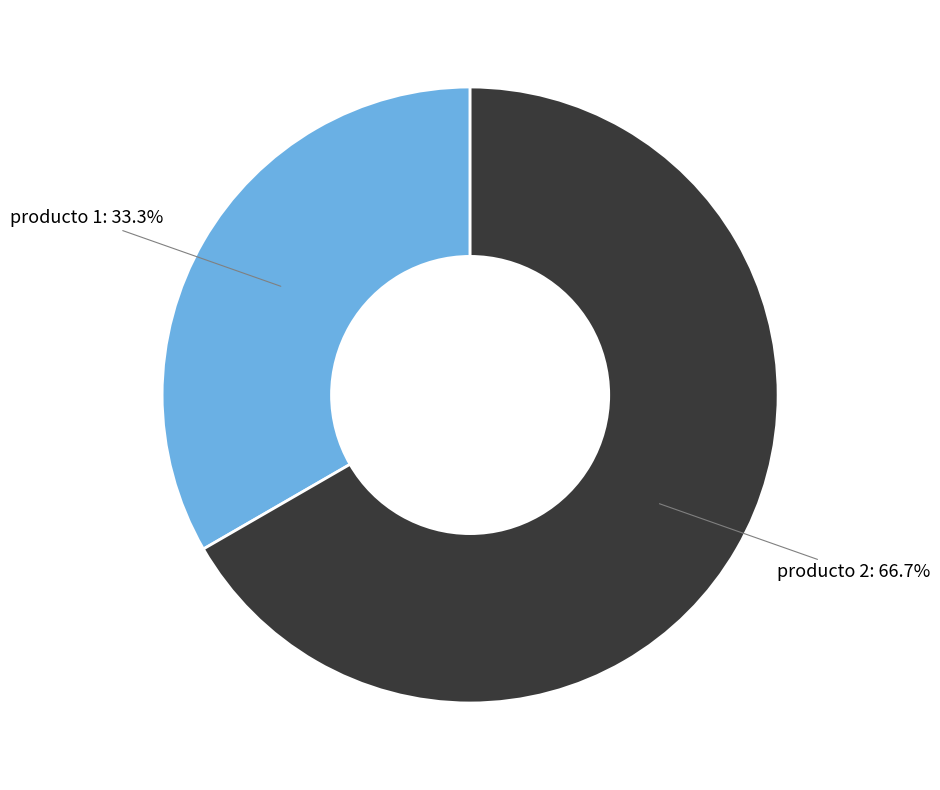

Does any single category account for the majority?

Yes